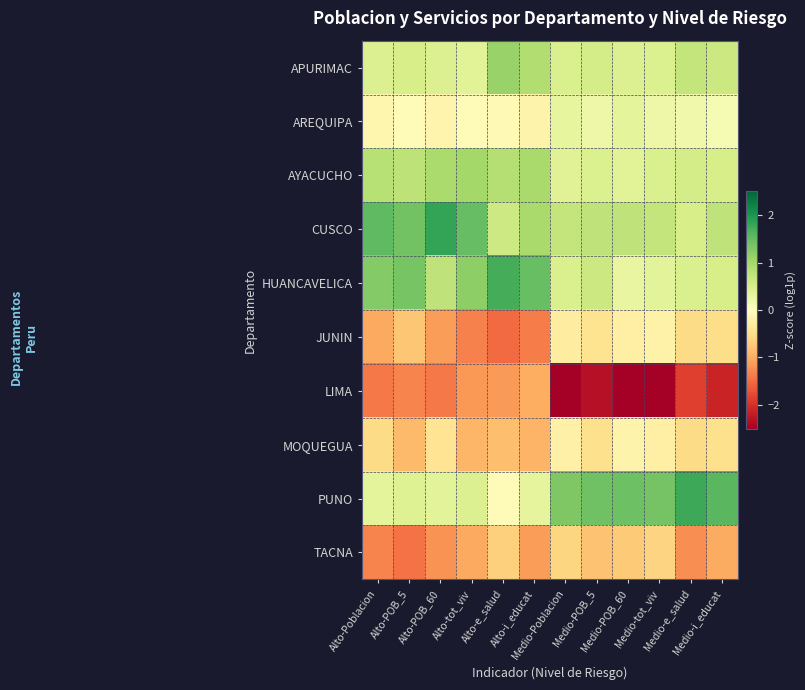

At which category is the sum across all series the highest?

Alto-POB_60